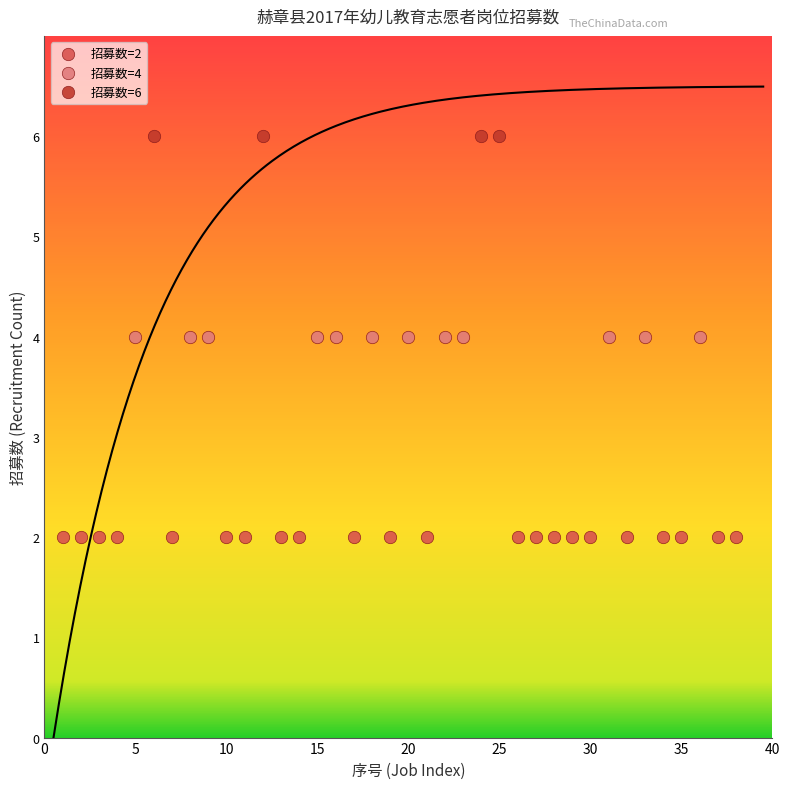

Which series contains the highest Y value?

招募数=6